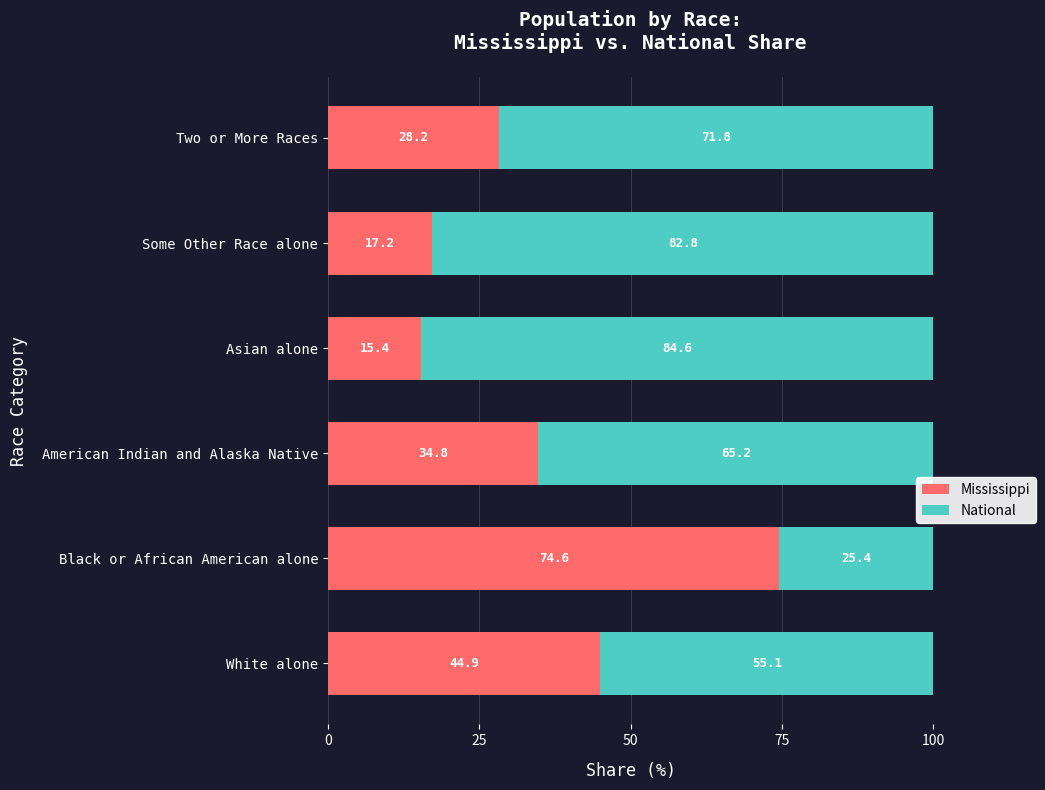

Which category has the highest value in the Mississippi series?

Black or African American alone